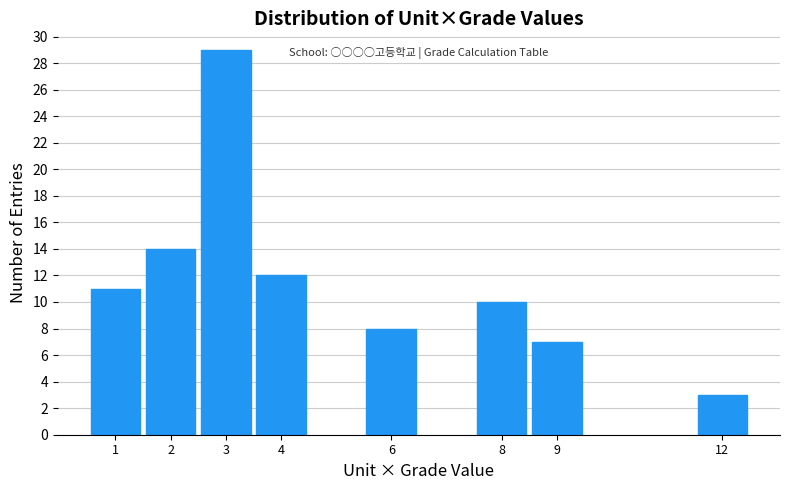

Reading right to left, transcribe all the data shown in this chart.

12=3	9=7	8=10	6=8	4=12	3=29	2=14	1=11